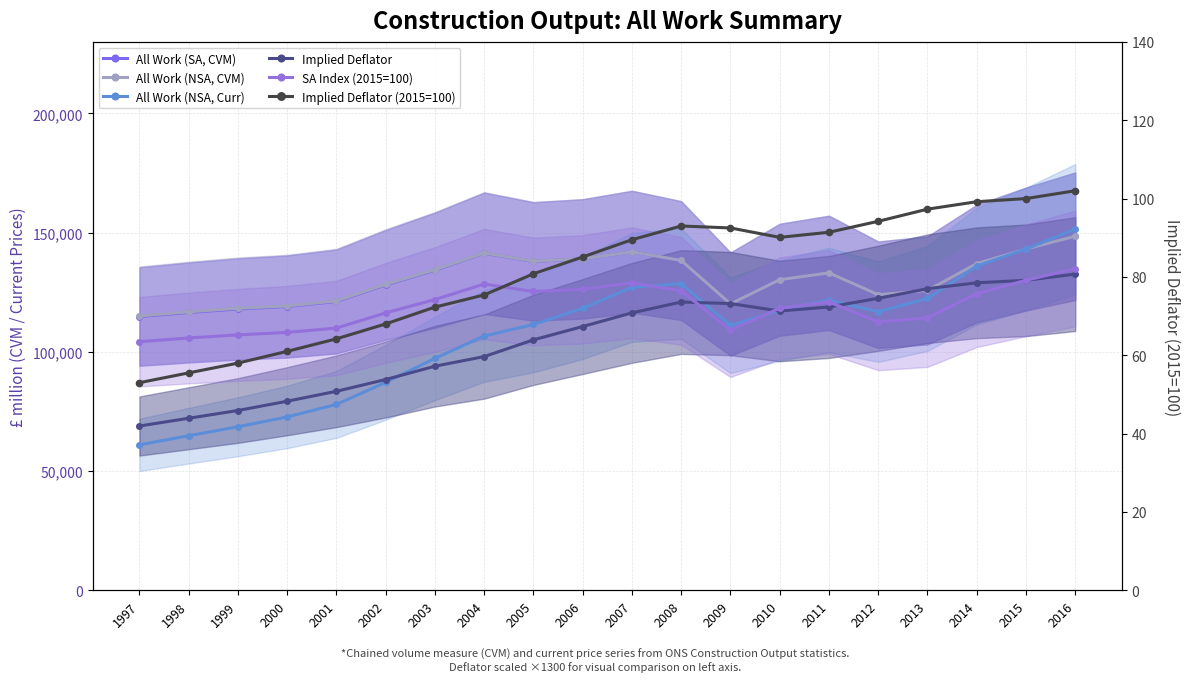

The value of Implied Deflator at 1997 is 36942.3. True or false?

False